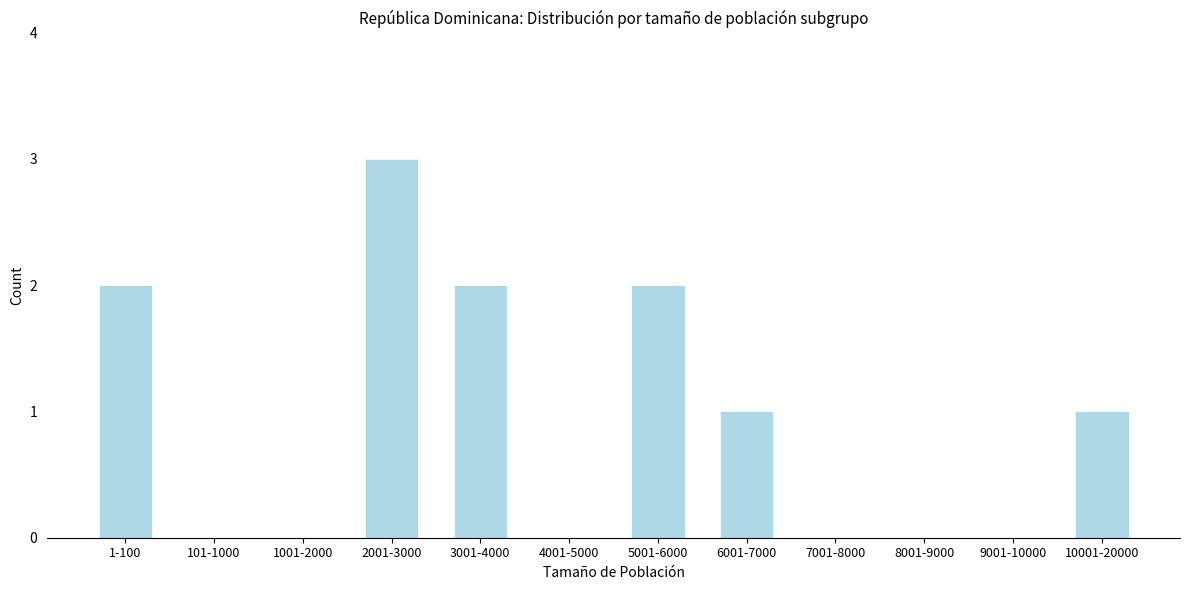

Reading left to right, transcribe all the data shown in this chart.

1-100=2	101-1000=0	1001-2000=0	2001-3000=3	3001-4000=2	4001-5000=0	5001-6000=2	6001-7000=1	7001-8000=0	8001-9000=0	9001-10000=0	10001-20000=1